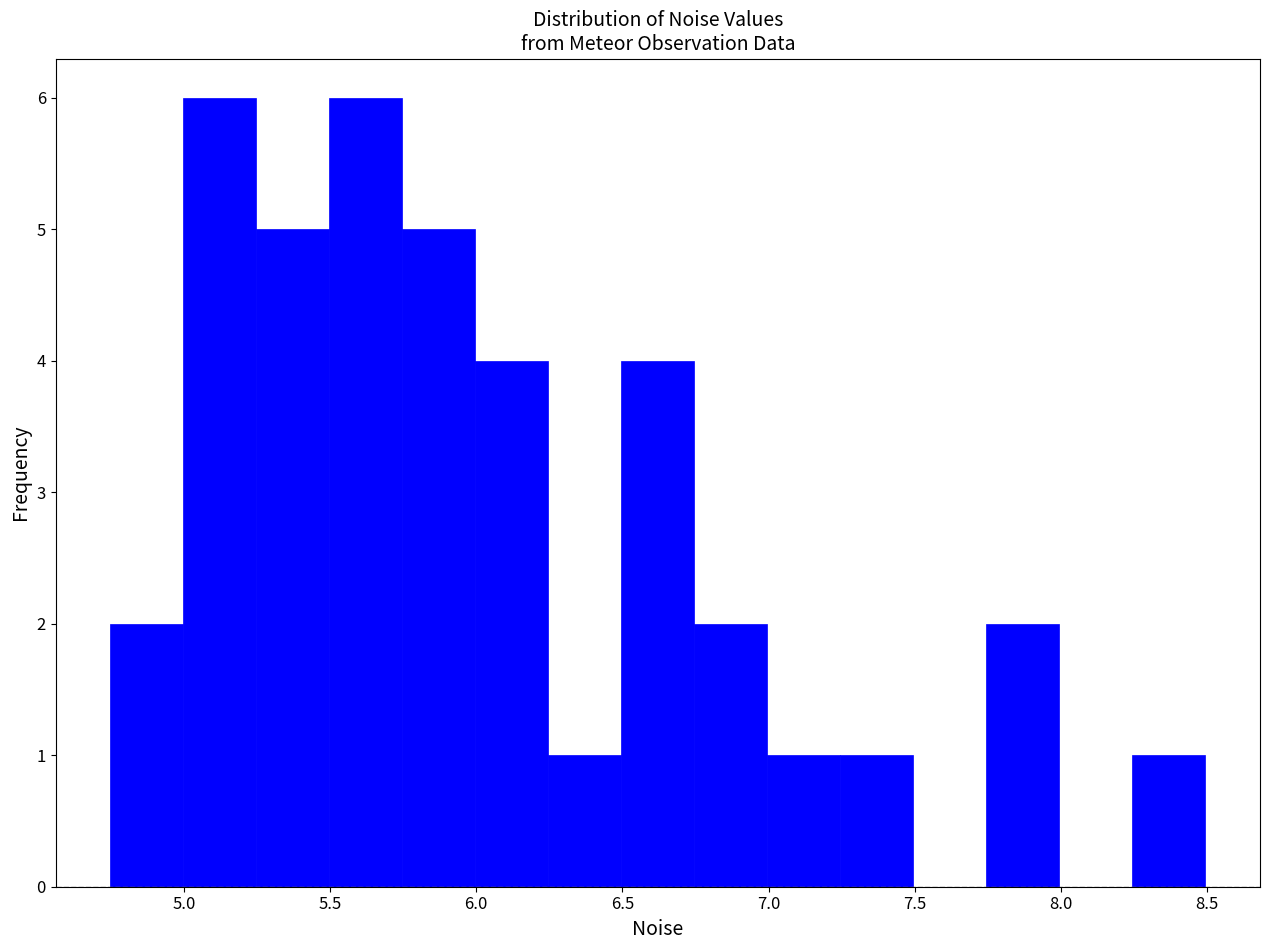

What is the height of the bar covering 5.25 to 5.50 on the x-axis? Neither the bar edges nor the heights are printed on the chart, so give them approximately, as read against the axes.

5